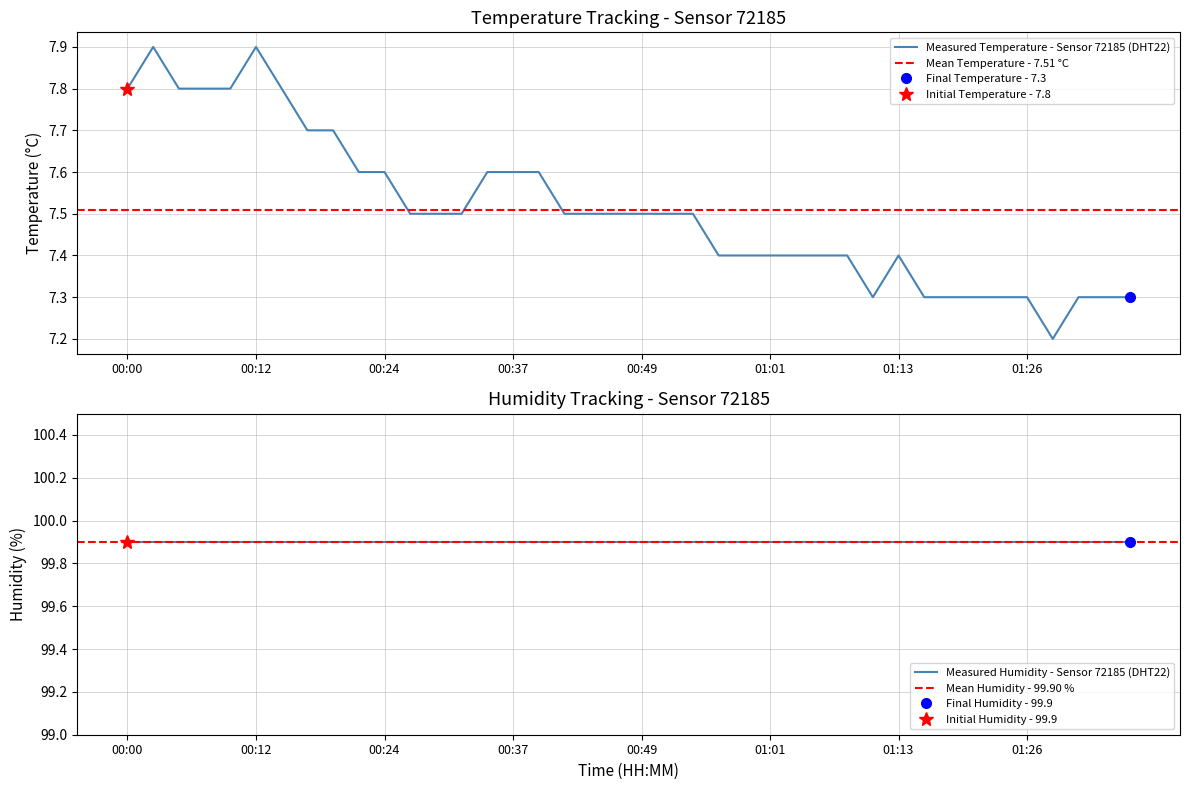

What is the difference between the maximum and minimum values?

0.7